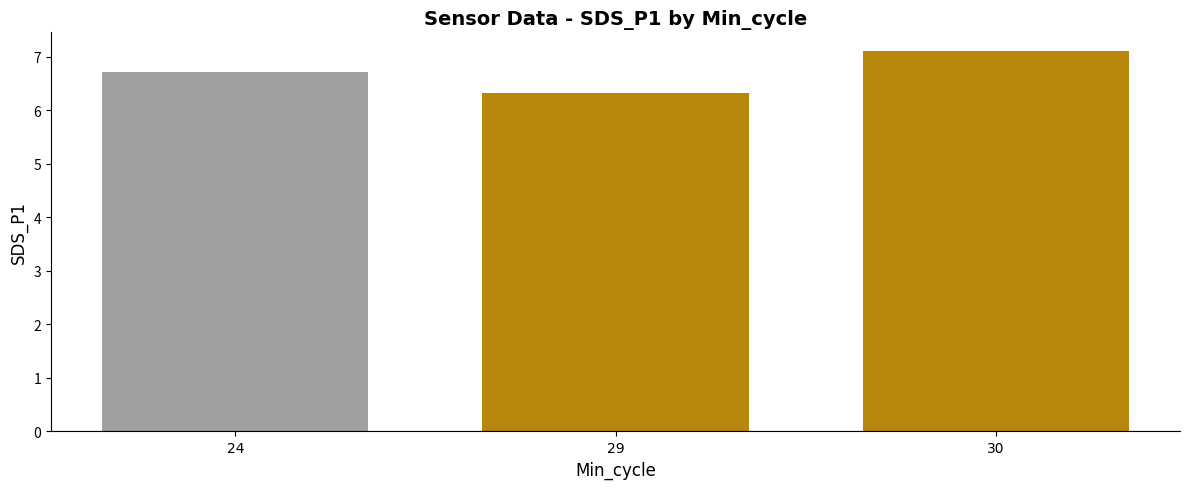

What is the sum of all values?

20.1